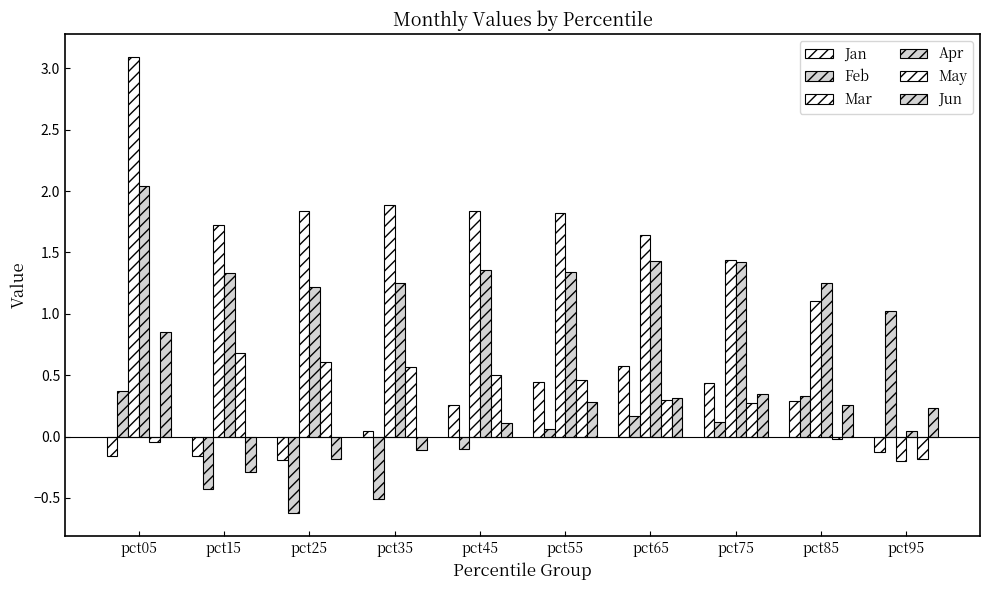

What is the greatest value displayed?

3.1